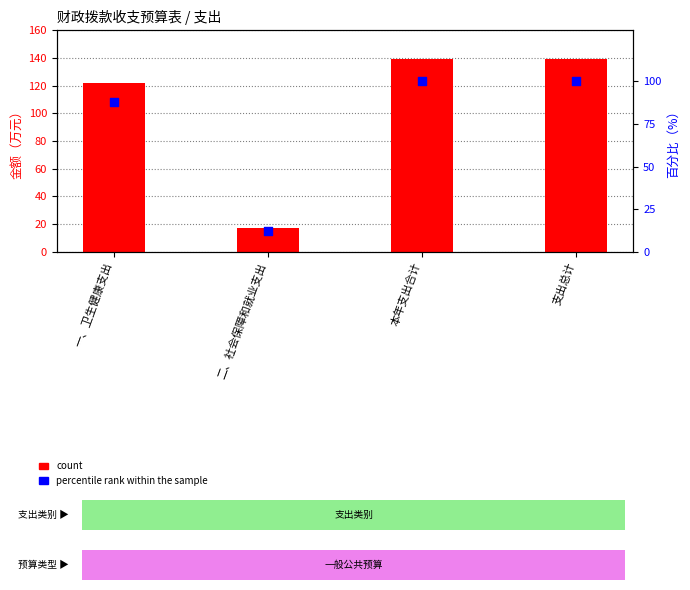

Which series contains the highest Y value?

count